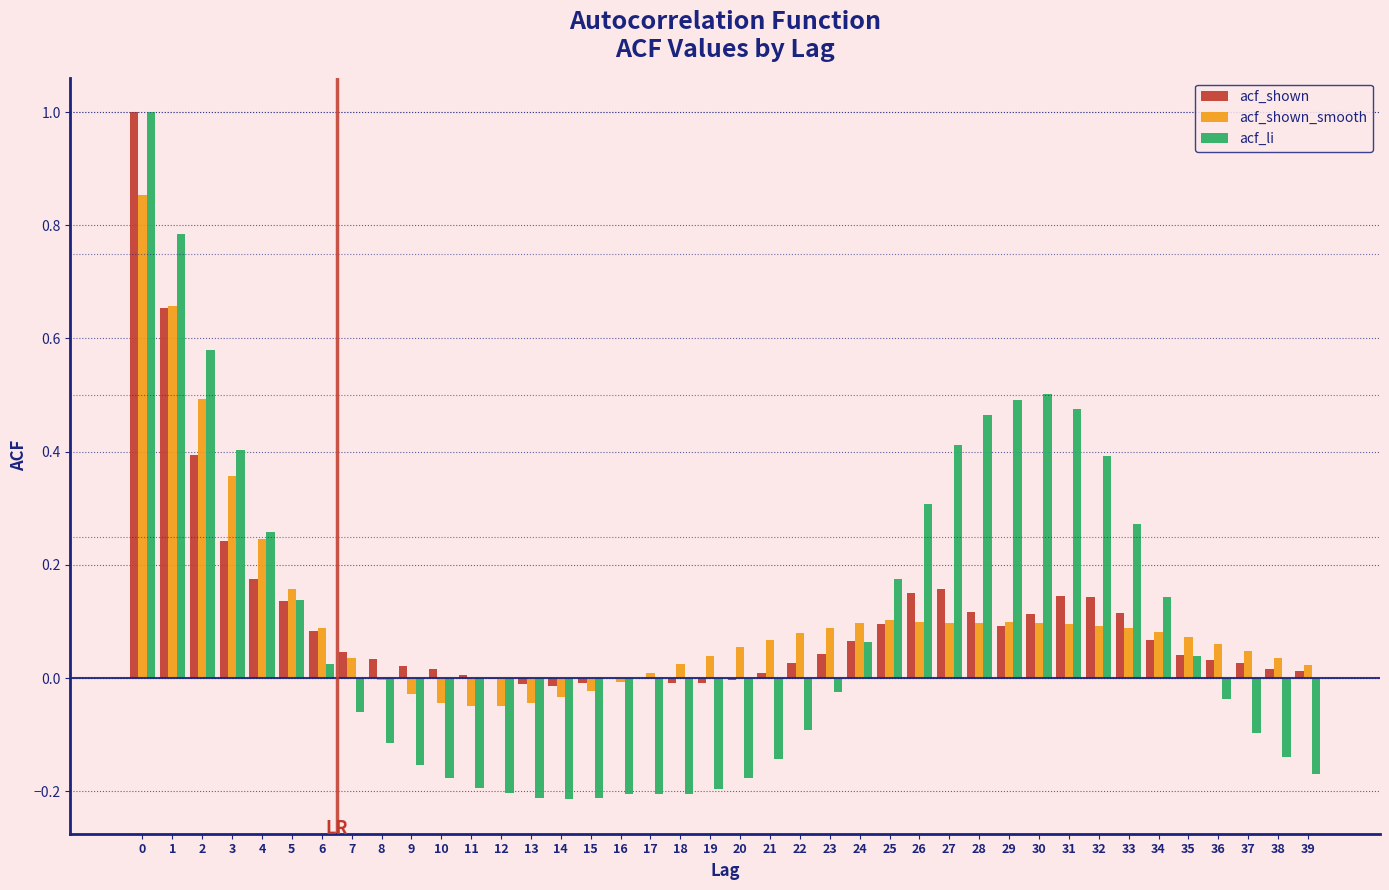

What is the maximum value shown in the chart?

1.0